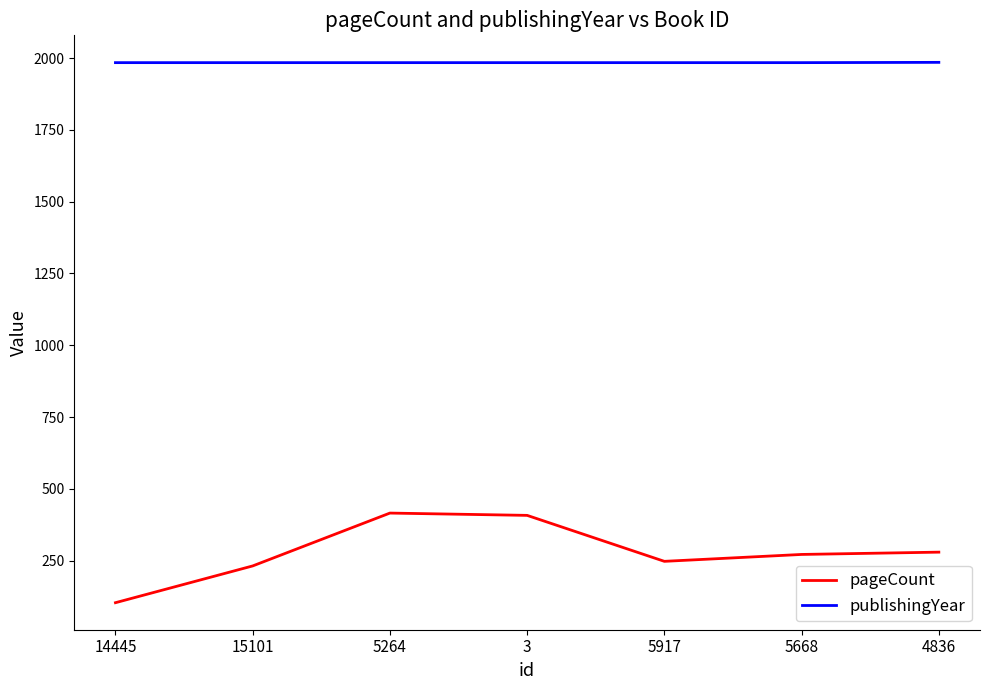

At how many categories does at least one series exceed 1908?

7